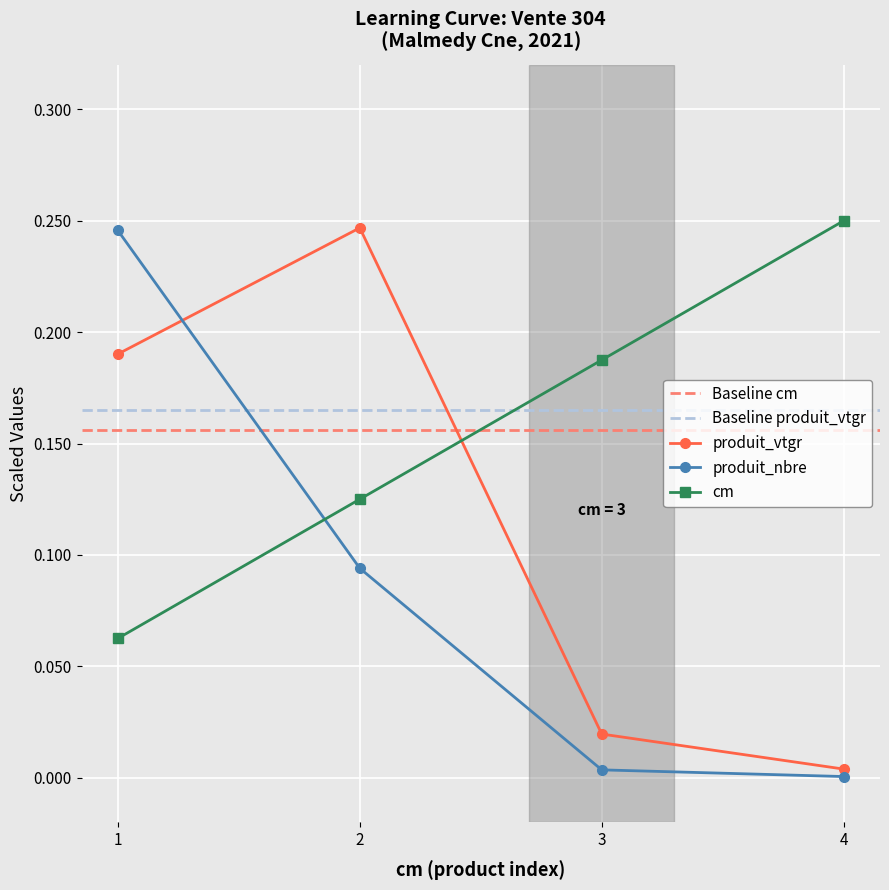

Between which two adjacent categories do produit_vtgr and produit_nbre first intersect?

1 and 2